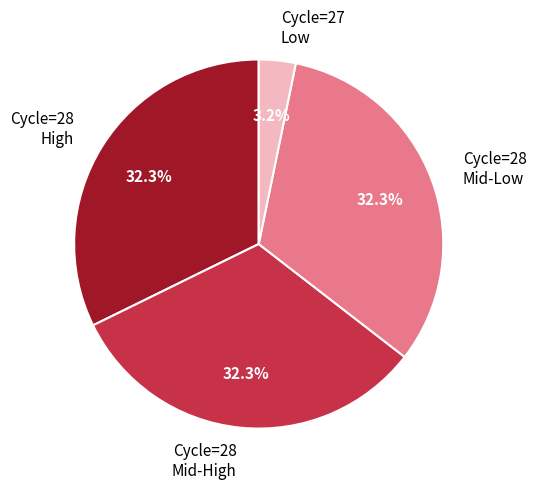

Combined, what portion of the pie is Cycle=28 Mid-Low and Cycle=28 Mid-High?

64.5%